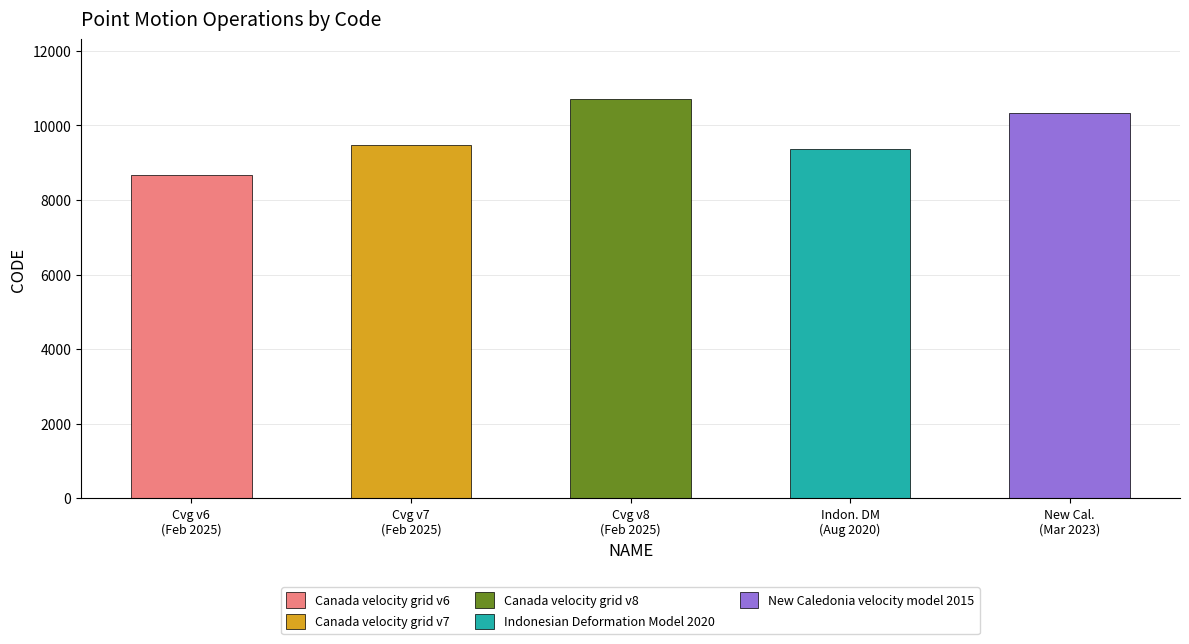

Between Canada velocity grid v8 and New Caledonia velocity model 2015, which is larger?

Canada velocity grid v8